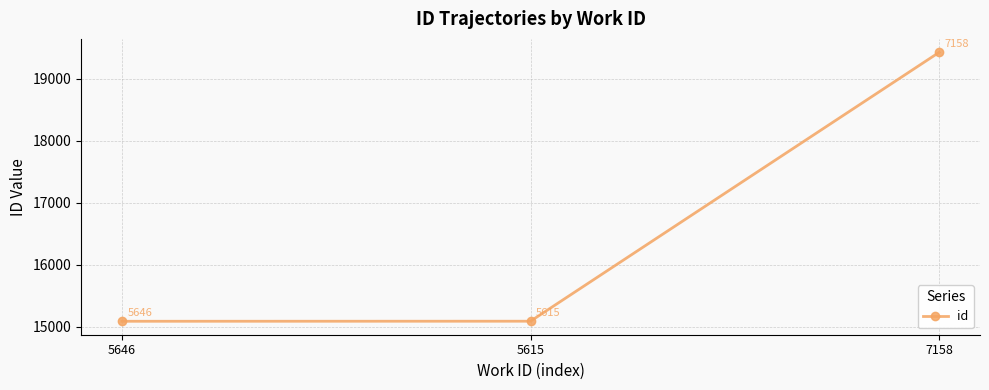

What is the average value?

16538